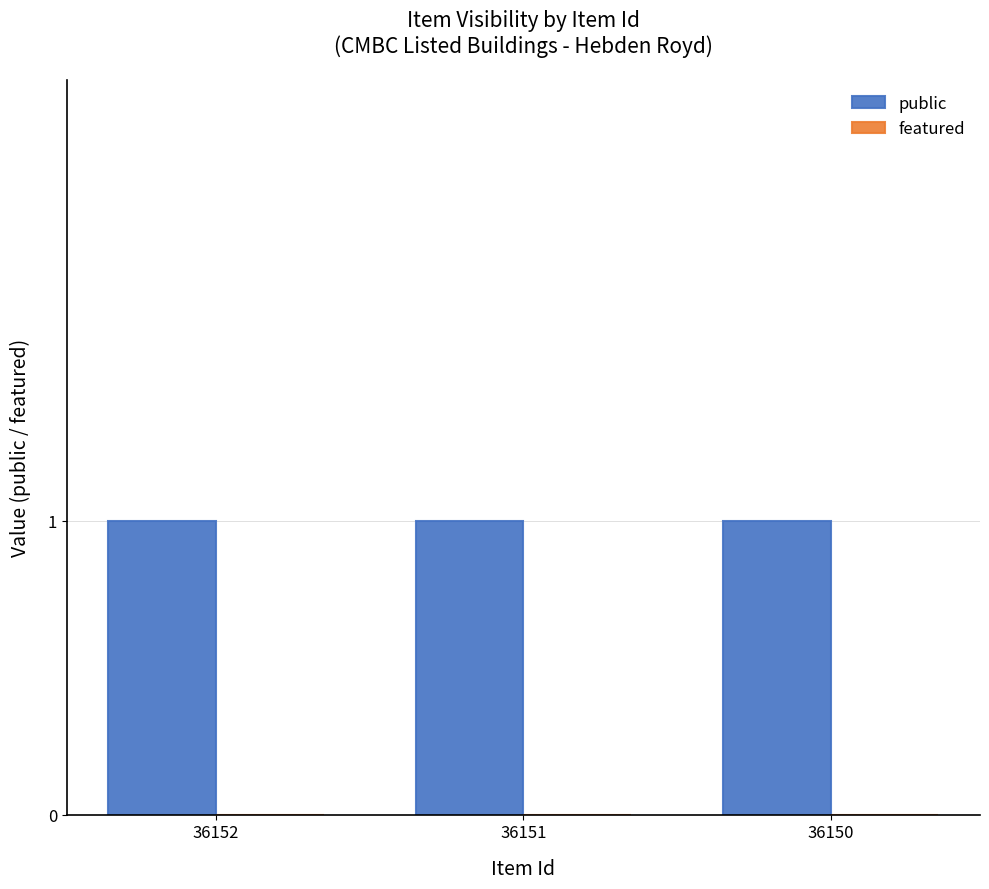

Which has a higher value, 36151 or 36150?

36151